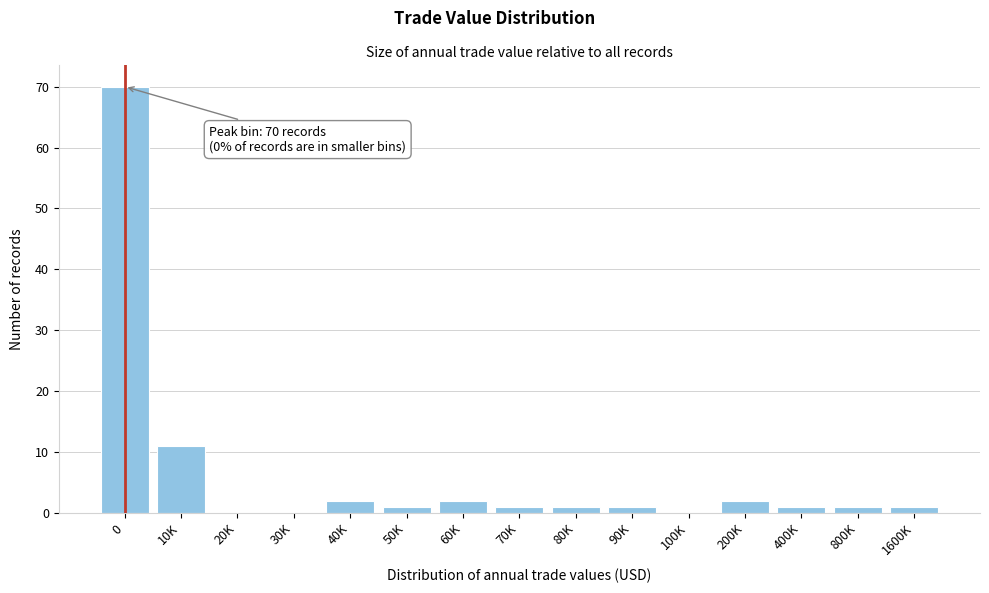

Reading left to right, what are all the values shown in this chart?

0=70	10K=11	20K=0	30K=0	40K=2	50K=1	60K=2	70K=1	80K=1	90K=1	100K=0	200K=2	400K=1	800K=1	1600K=1